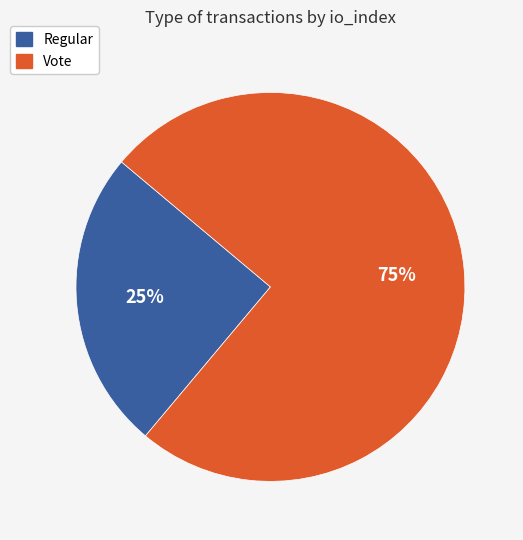

How many slices are in this pie chart?

2